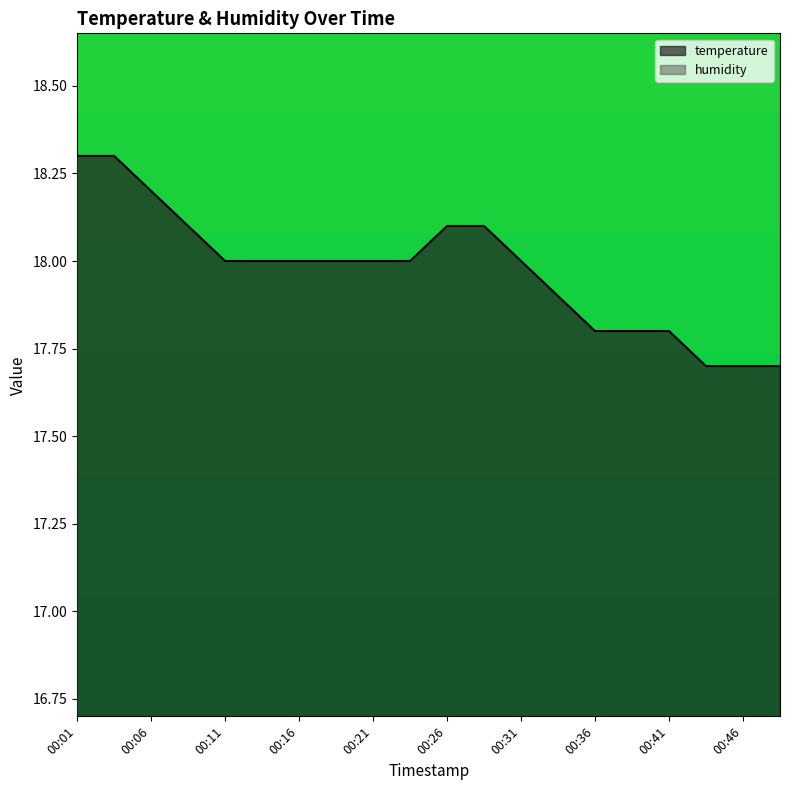

Rank the categories by value from lowest to highest.

00:43, 00:46, 00:48, 00:36, 00:38, 00:41, 00:33, 00:11, 00:13, 00:16, 00:18, 00:21, 00:23, 00:31, 00:08, 00:26, 00:28, 00:06, 00:01, 00:03